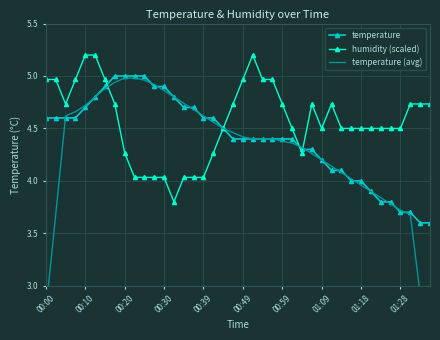

What is the total value across all series at 26?

12.9